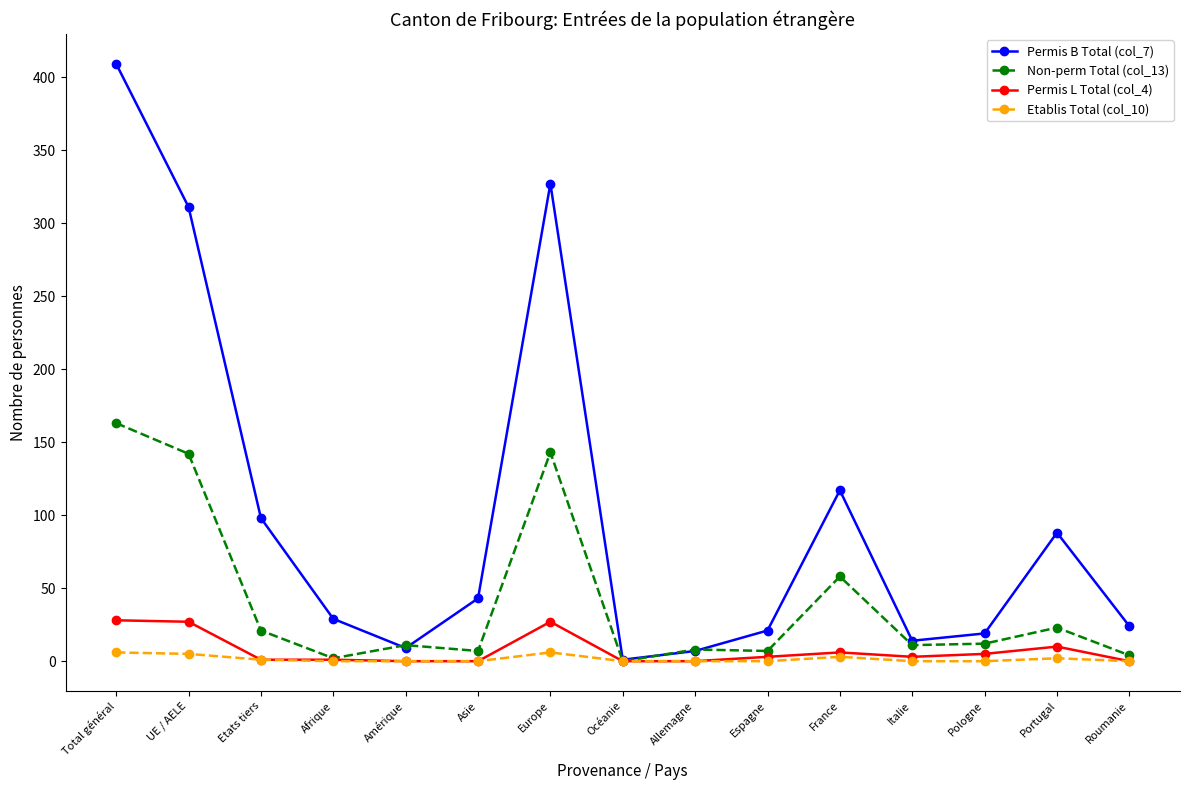

What is the difference between the maximum and minimum values in the Permis B Total (col_7) series?

408